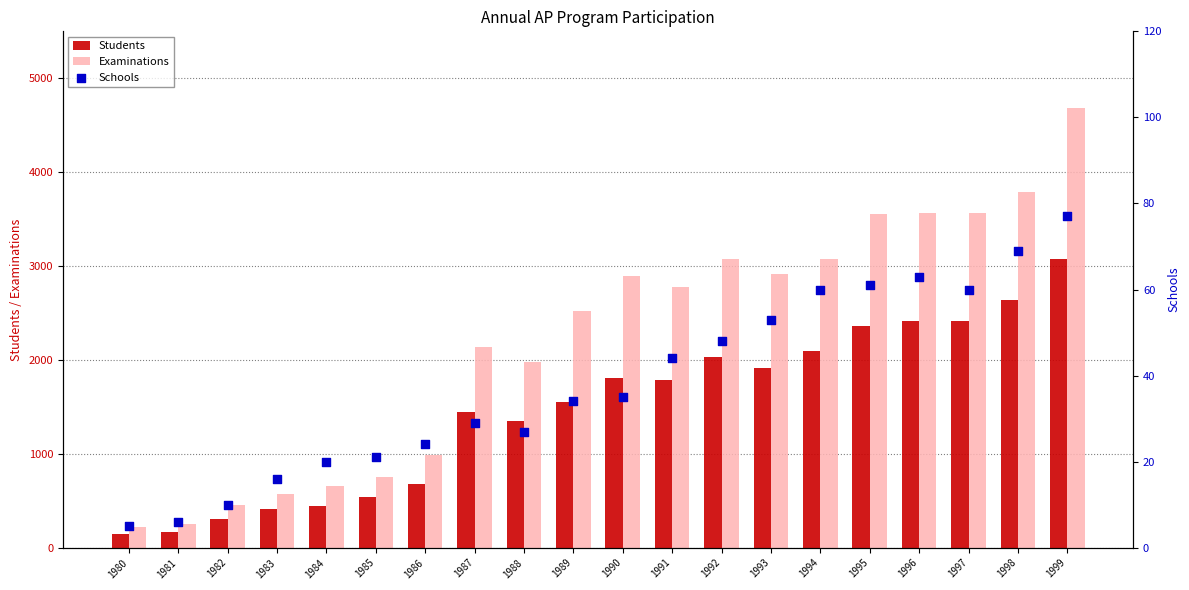

What are all the series names shown in the legend?

Students, Examinations, Schools